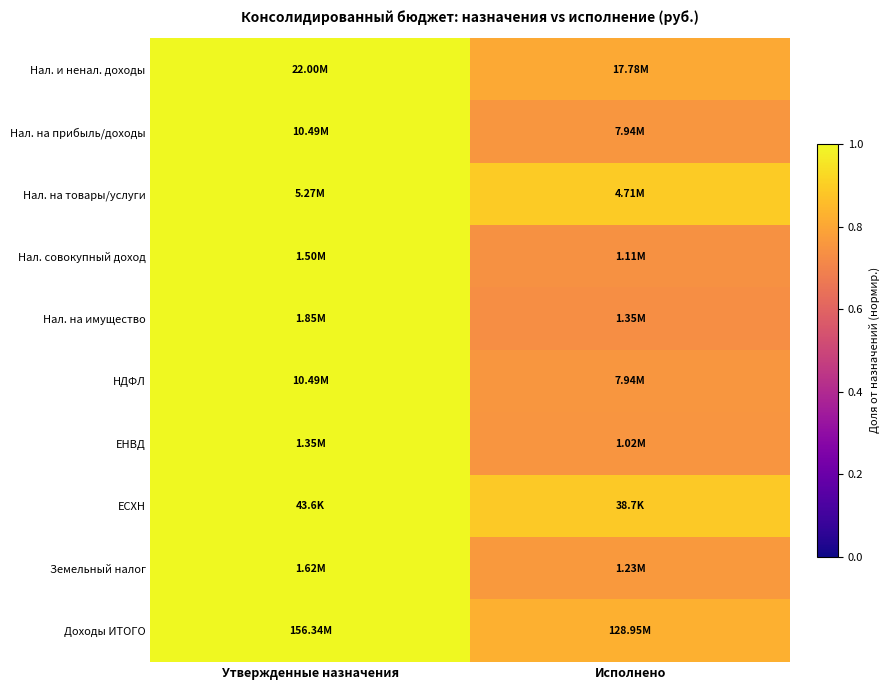

What is the minimum value shown in the chart?

0.7